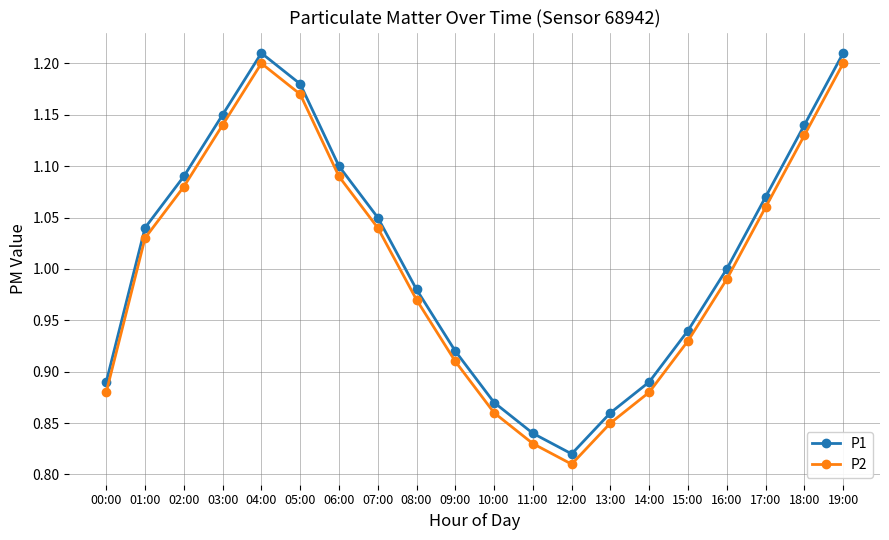

Is the value of P1 at 16:00 greater than the value of P2 at 04:00?

No